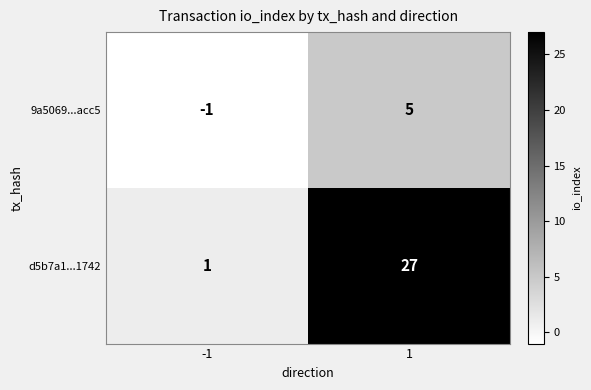

What is the sum of the d5b7a1...1742 values at -1 and 1?

28